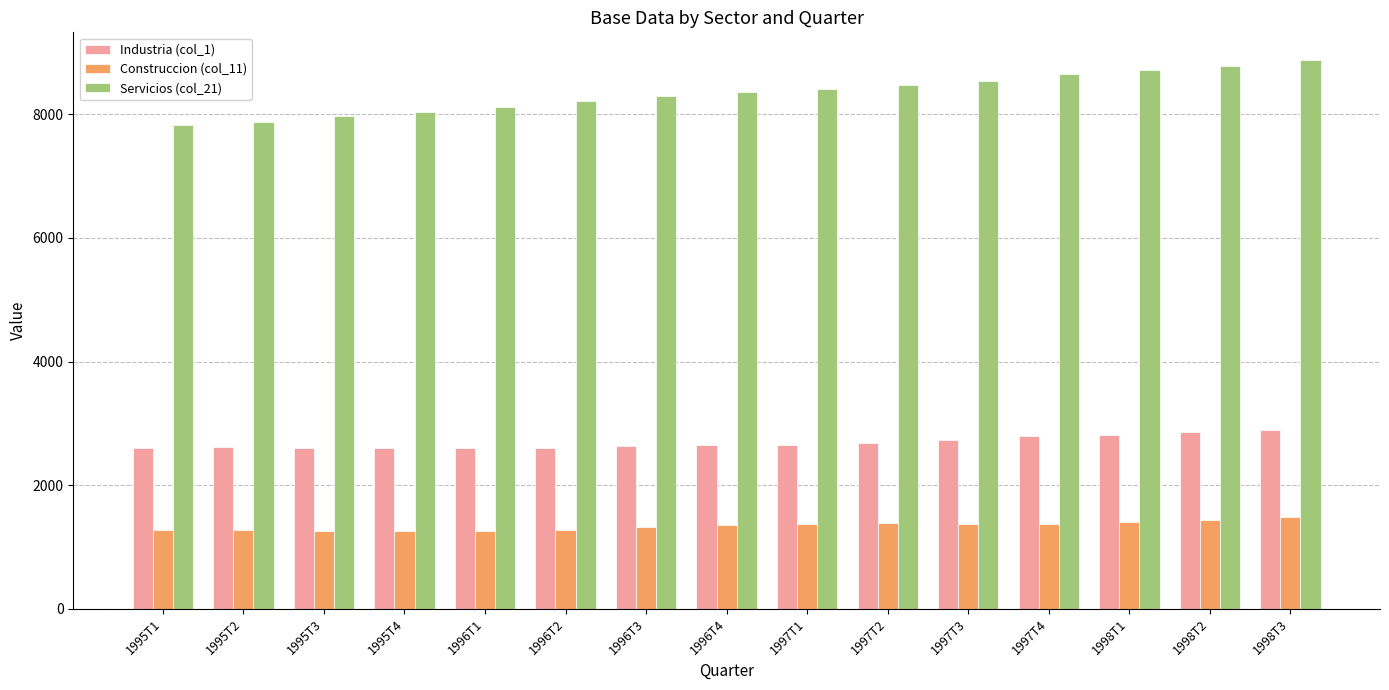

List the series in order of their peak value, highest first.

Servicios (col_21), Industria (col_1), Construccion (col_11)